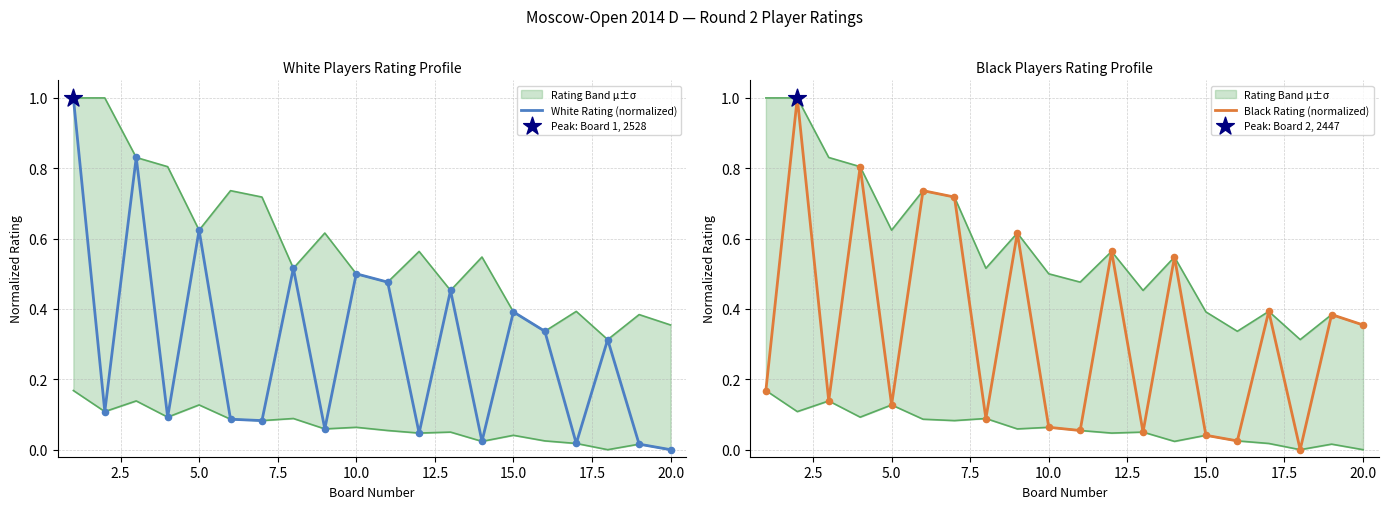

Which series contains the lowest Y value?

White Rating (normalized)